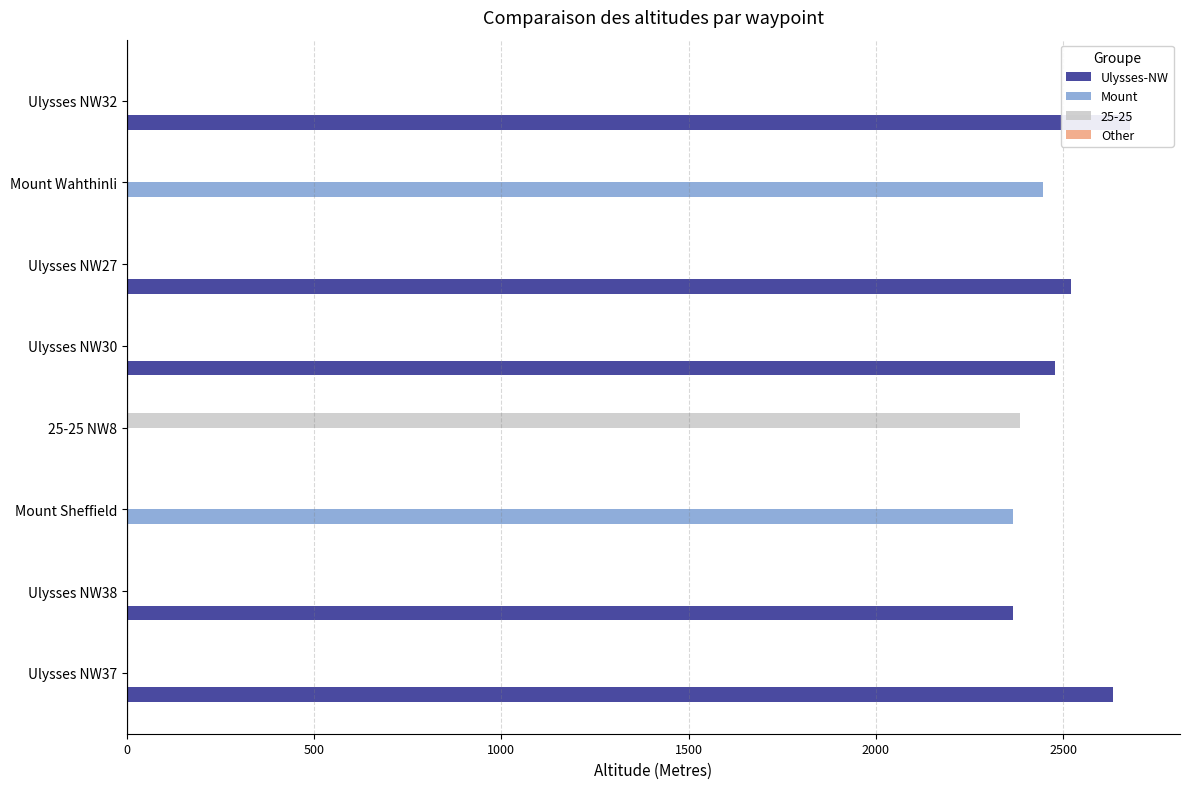

Which series has the largest range (max minus min)?

Ulysses-NW